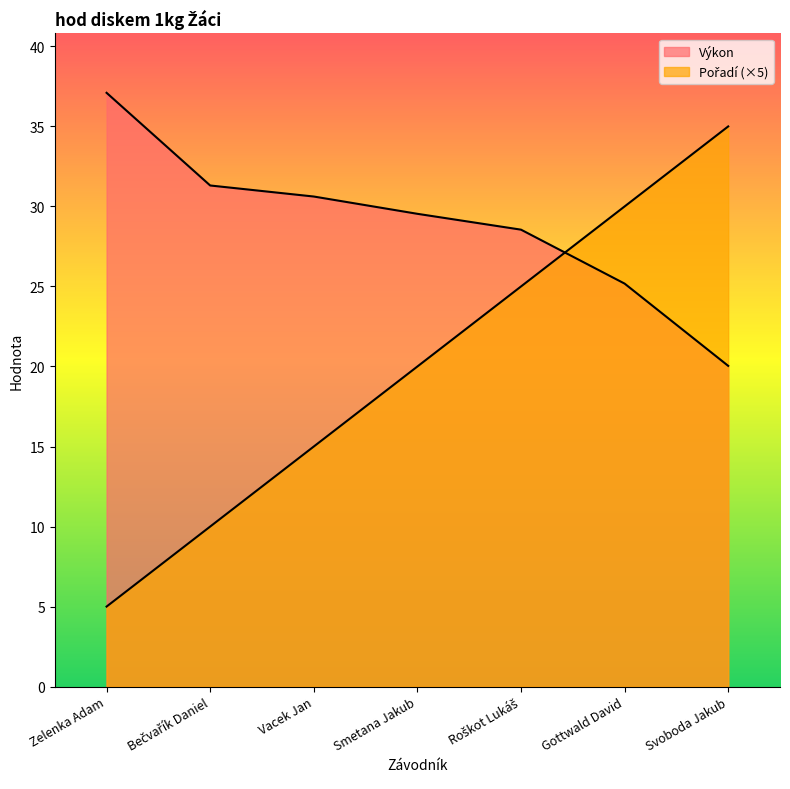

At how many categories does at least one series exceed 17?

7